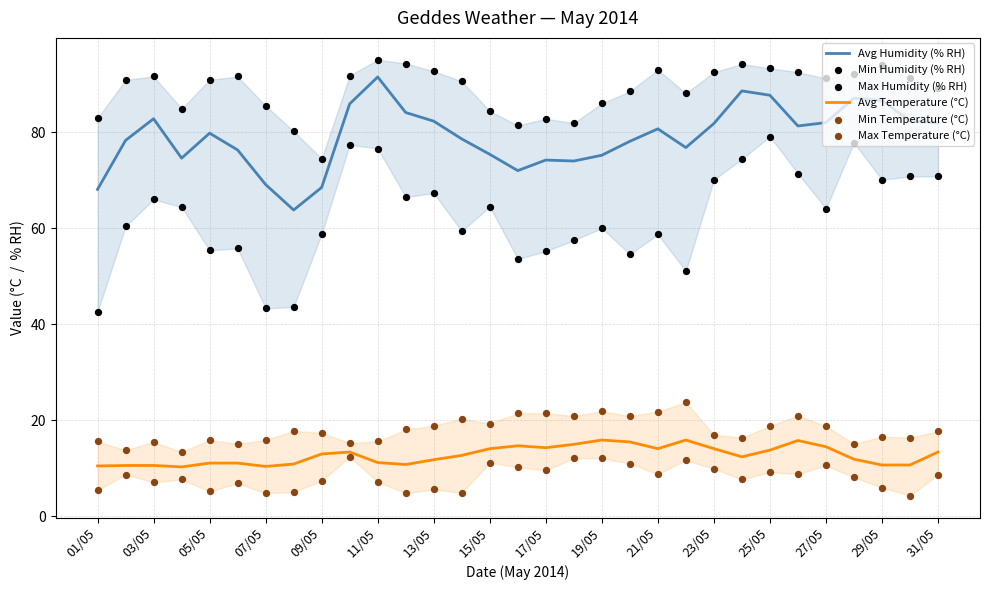

Which series has the largest Y range (max minus min)?

Min Humidity (% RH)